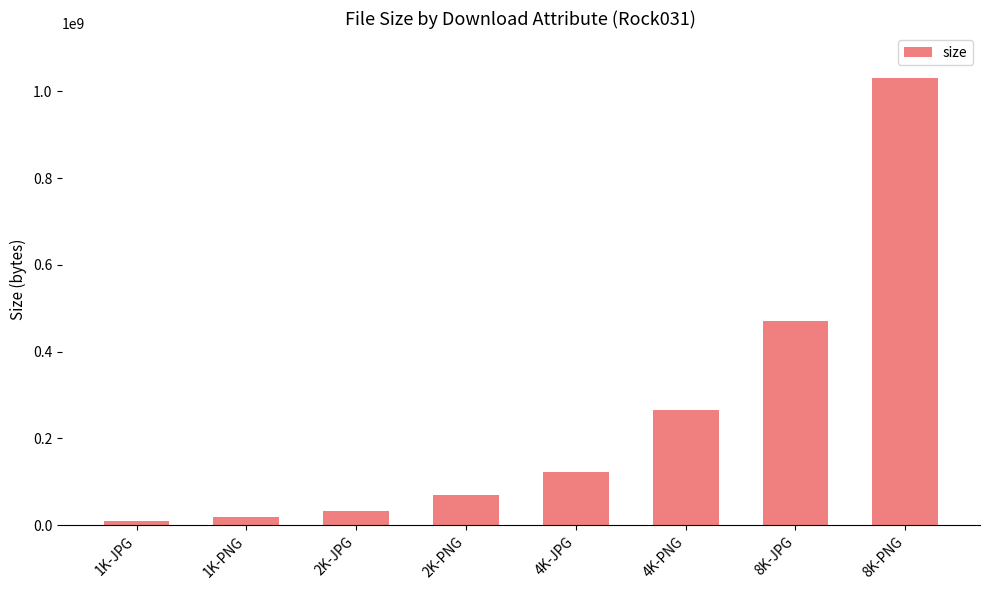

How many series are shown in this chart?

1